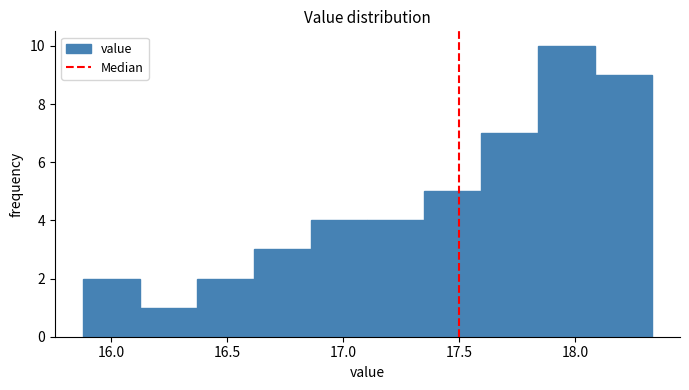

Reading left to right, list every bar in this chart as the range it spans on the x-axis followed by its height. Neither the bar edges nor the heights are printed on the chart, so give them approximately, as read against the axes.

15.880 to 16.125: 2
16.125 to 16.370: 1
16.370 to 16.615: 2
16.615 to 16.860: 3
16.860 to 17.105: 4
17.105 to 17.350: 4
17.350 to 17.595: 5
17.595 to 17.840: 7
17.840 to 18.085: 10
18.085 to 18.330: 9